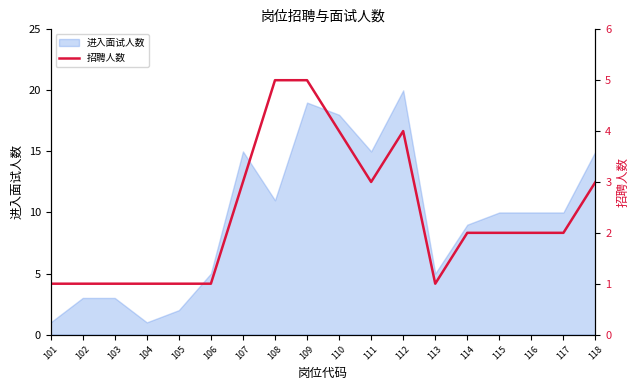

Where is the first local minimum?

111